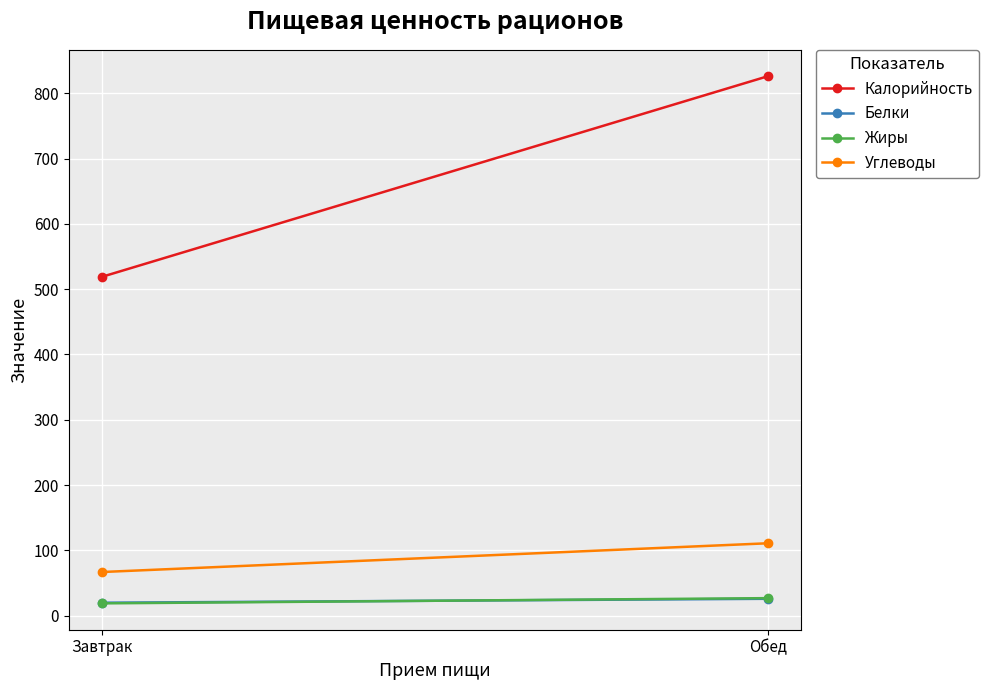

What is the sum of all Углеводы values?

178